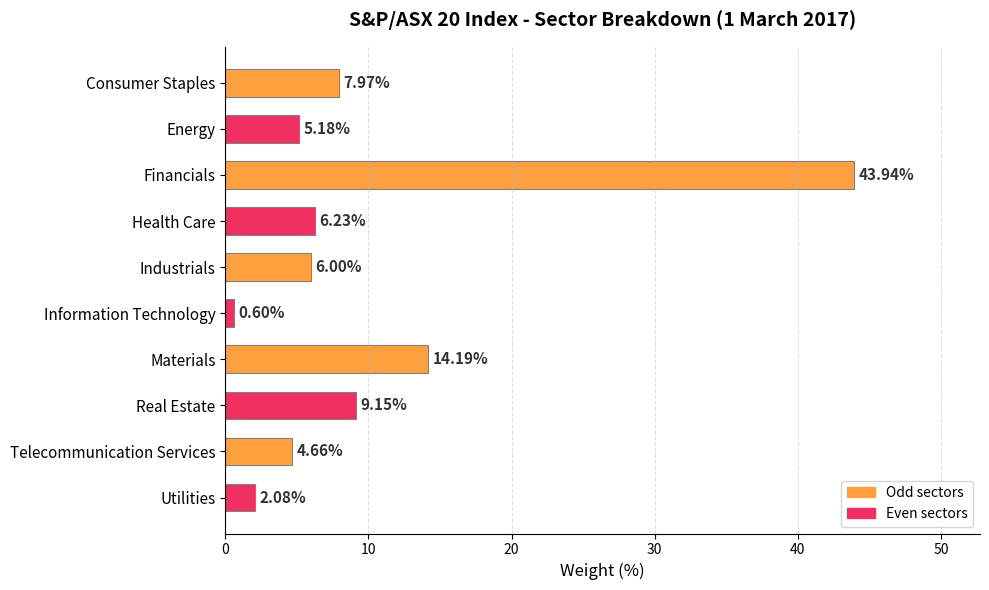

Between Information Technology and Health Care, which is larger?

Health Care